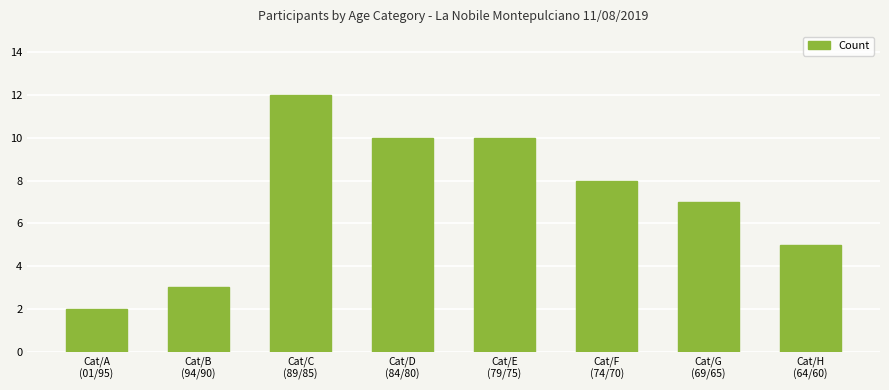

Reading right to left, list all the values displayed in this chart.

5	7	8	10	10	12	3	2